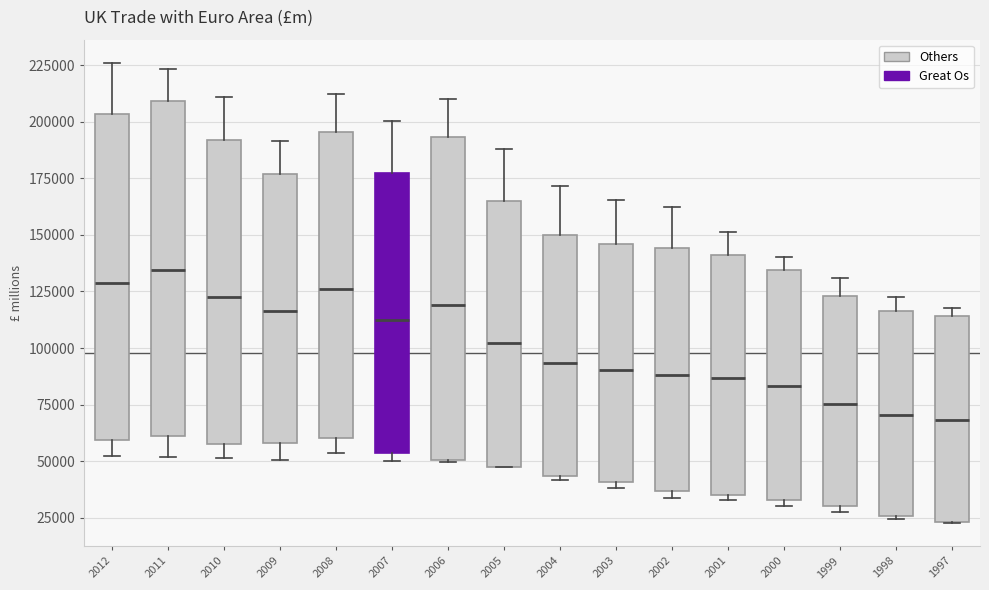

Where does the upper whisker of the box at x = 2004 end on the y-axis? The values are not printed on the chart, so give them approximately, as read against the axis.

170000